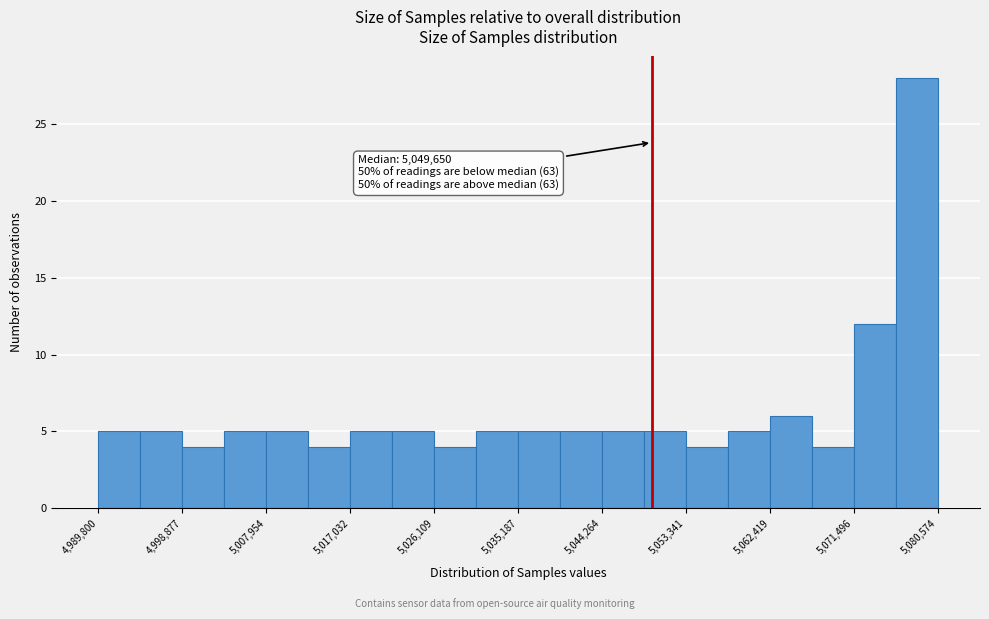

Which range on the x-axis has the tallest bar?

5076000 to 5081000